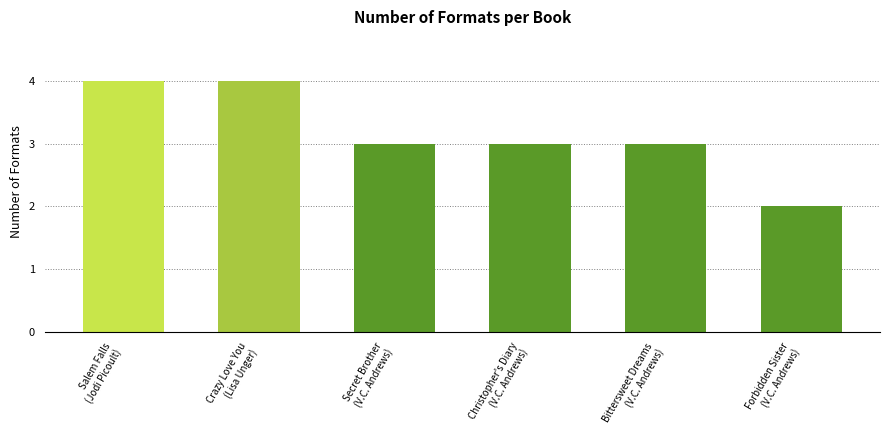

How many bars are there in total?

6